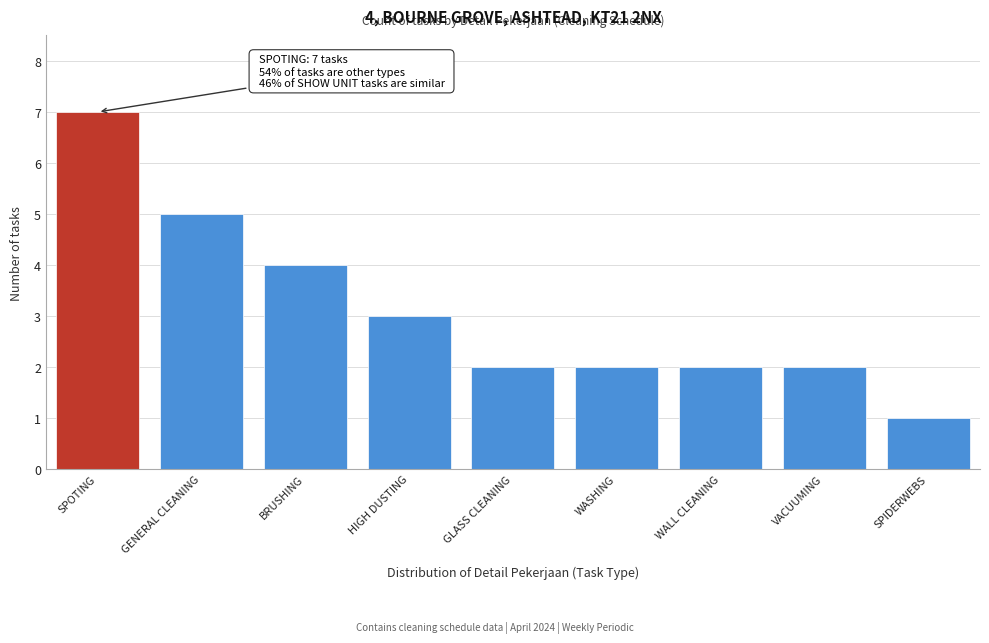

Reading left to right, extract all data points from this chart.

7	5	4	3	2	2	2	2	1